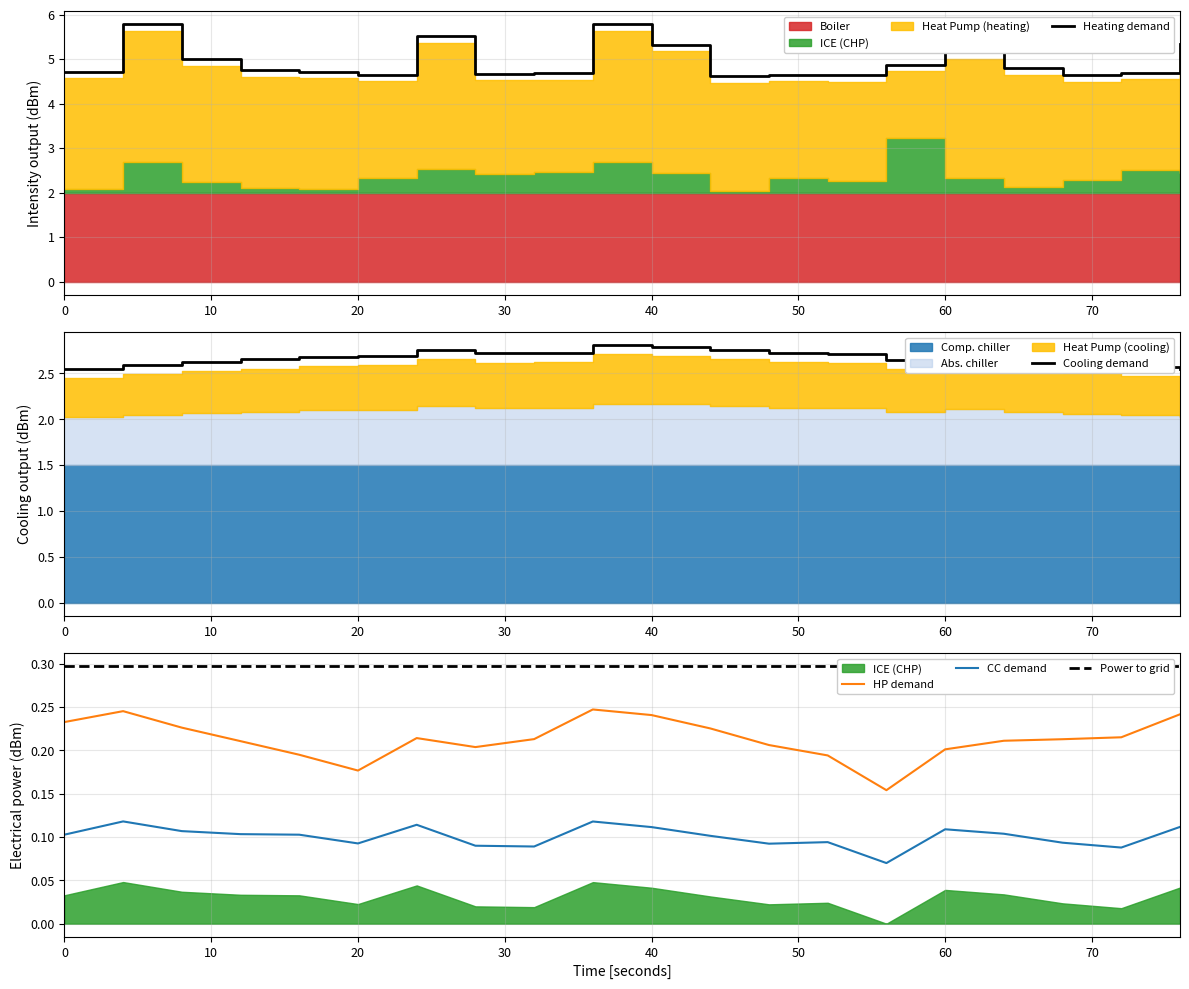

True or false: Power to grid and CC demand intersect in this chart.

False